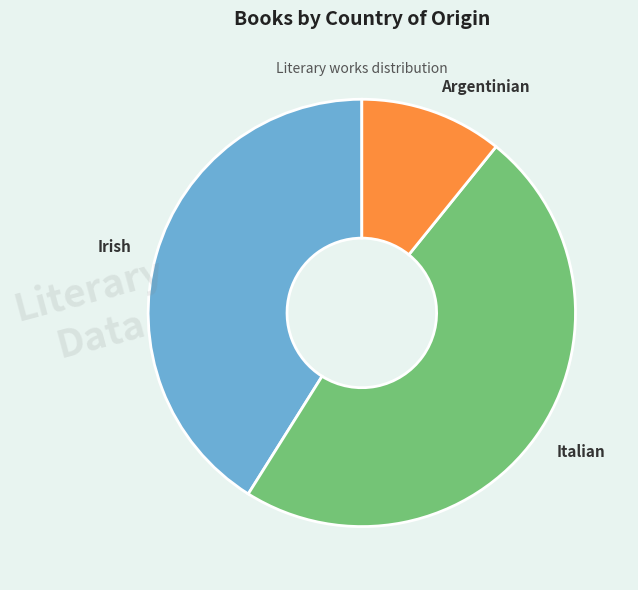

Between Italian and Argentinian, which is larger?

Italian